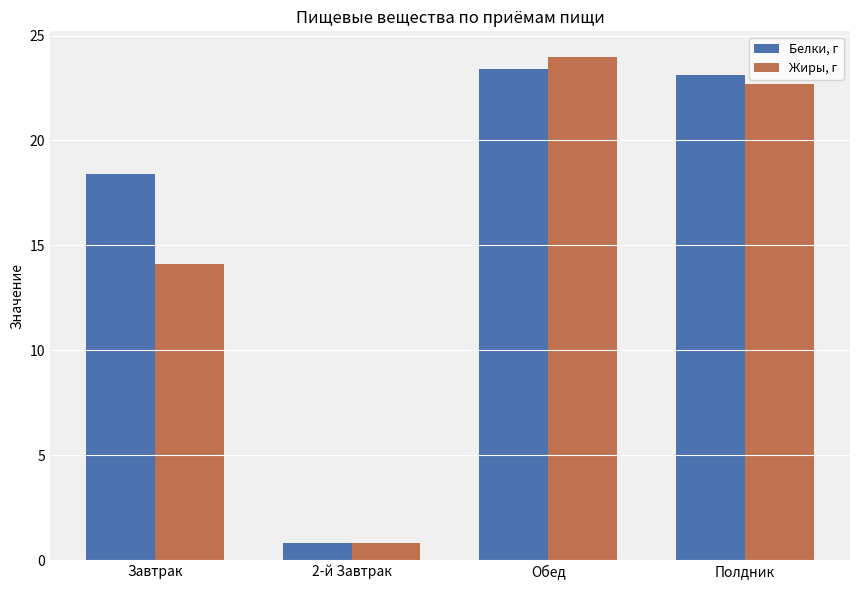

Between Завтрак and Полдник, which series saw the biggest shift?

Жиры, г